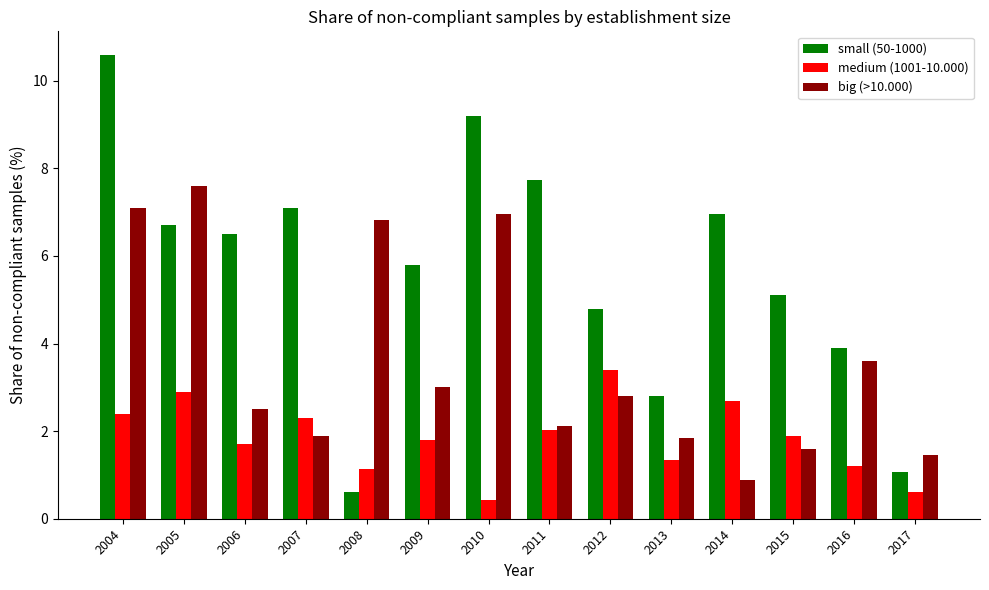

At which label does big (>10.000) reach its peak?

2005